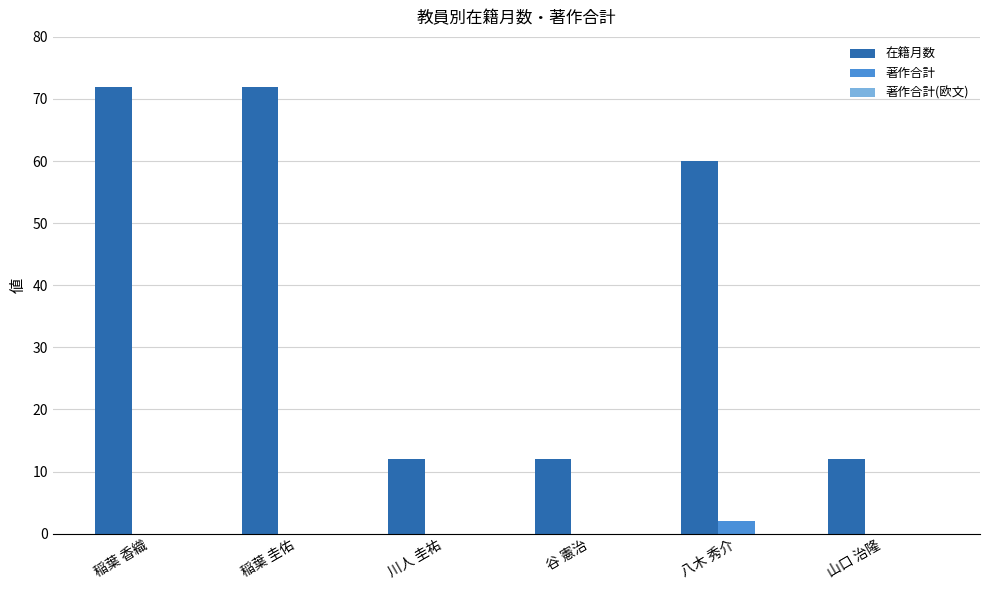

At which label does 著作合計 reach its peak?

八木 秀介